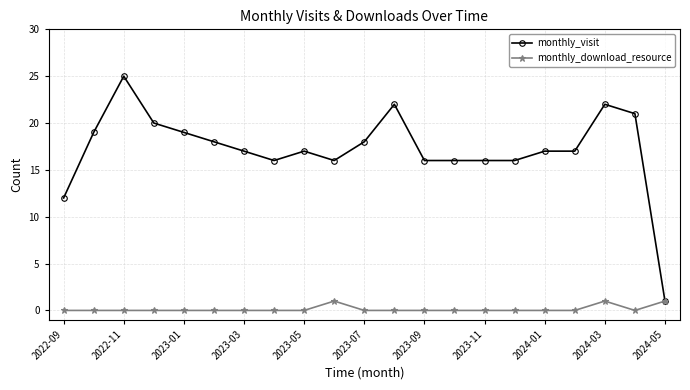

True or false: monthly_download_resource has more than 0 points higher than both neighbors.

True